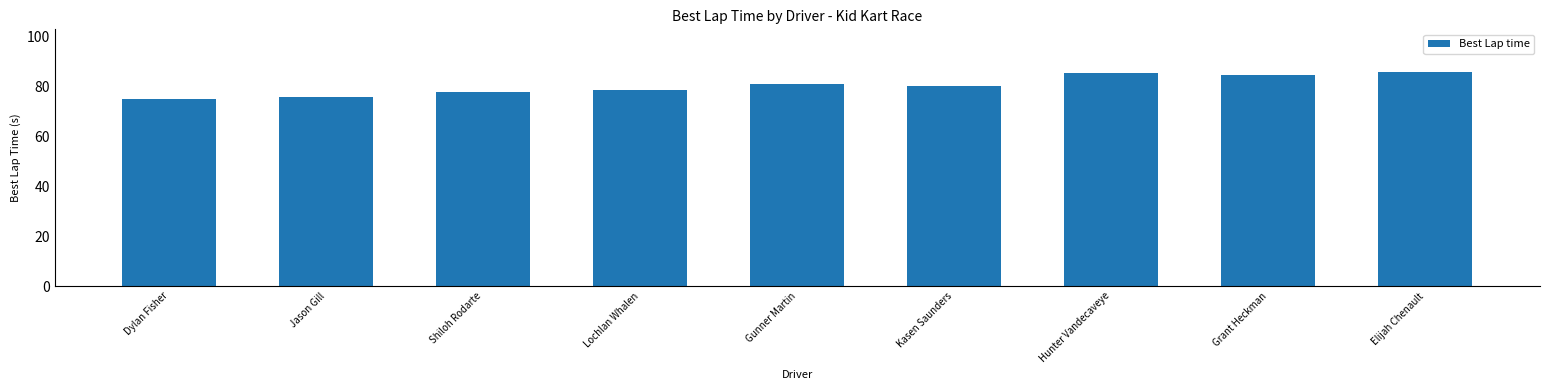

How many bars are there in total?

9